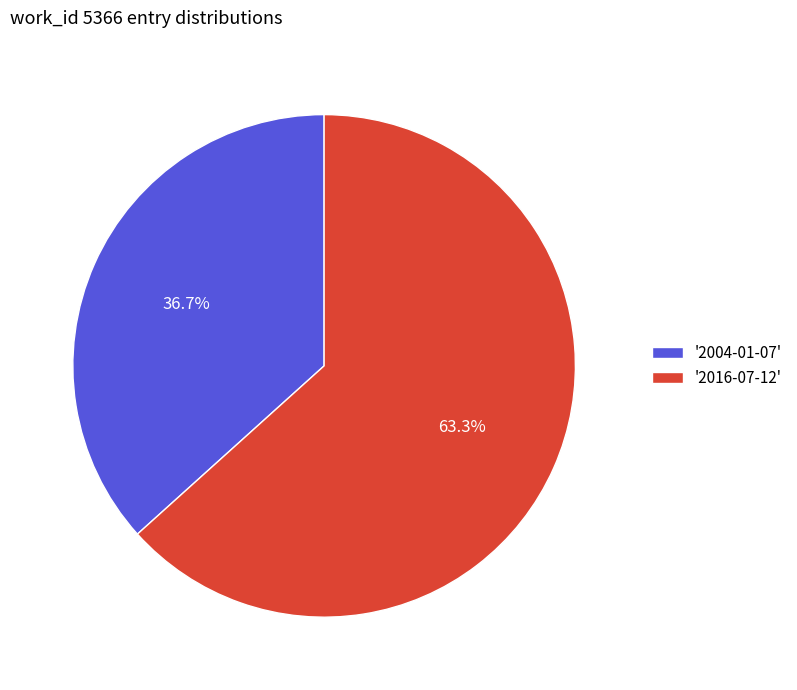

What is the smallest slice in the pie chart?

'2004-01-07'